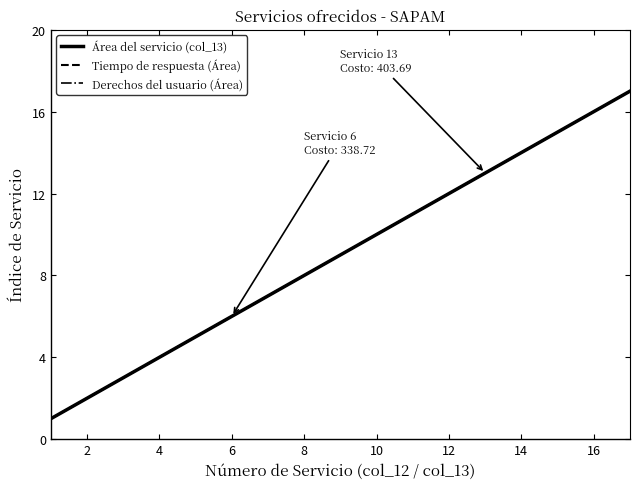

Is this an area chart (filled region under the line)?

No